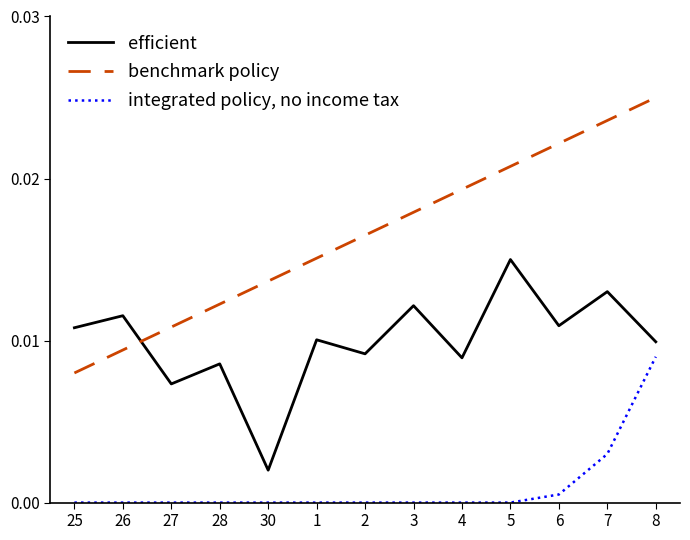

Rank the series at 28 from lowest to highest value.

integrated policy, no income tax, efficient, benchmark policy